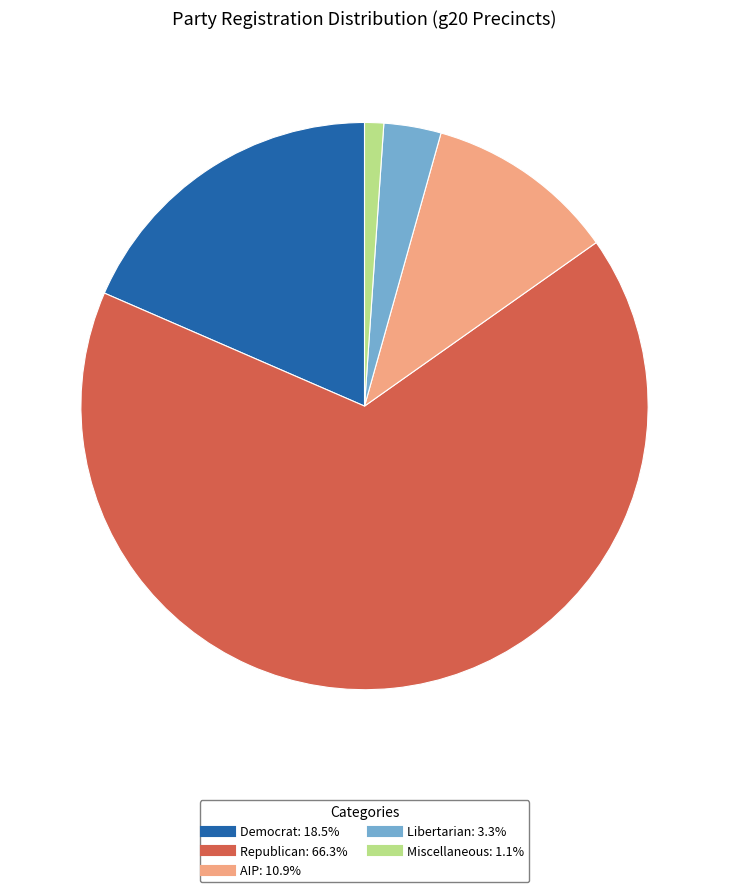

Does any single category account for the majority?

Yes